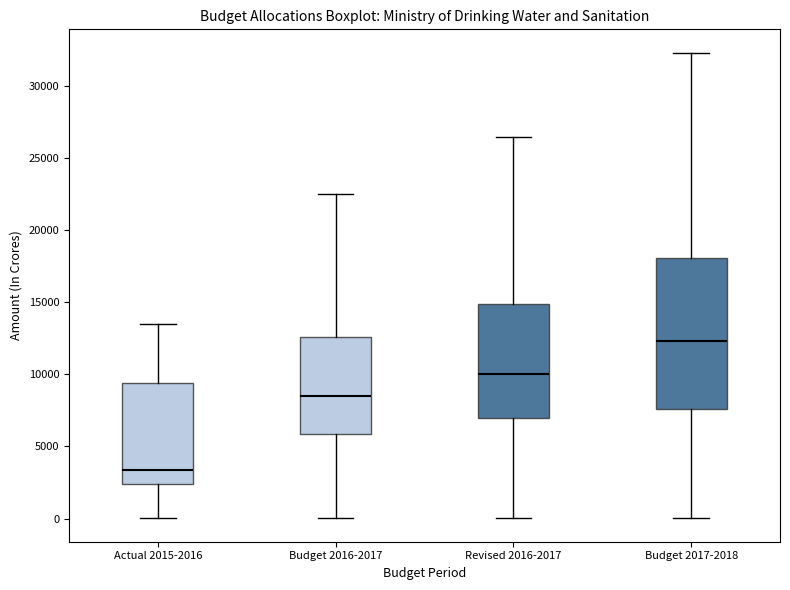

Which box is the tallest, from its lower edge to its upper edge?

Budget 2017-2018